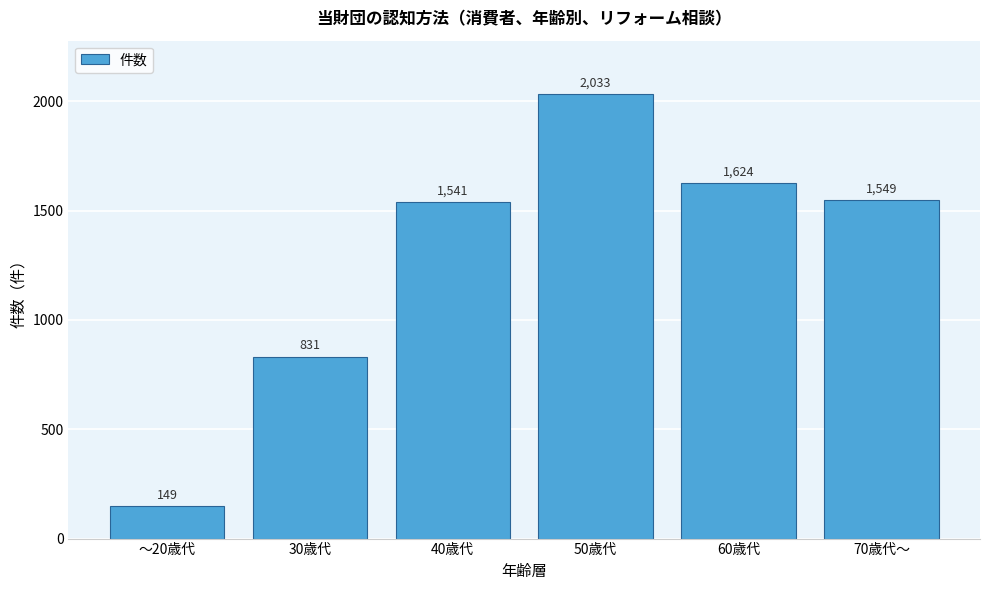

Reading left to right, extract all data points from this chart.

～20歳代=149	30歳代=831	40歳代=1541	50歳代=2033	60歳代=1624	70歳代～=1549